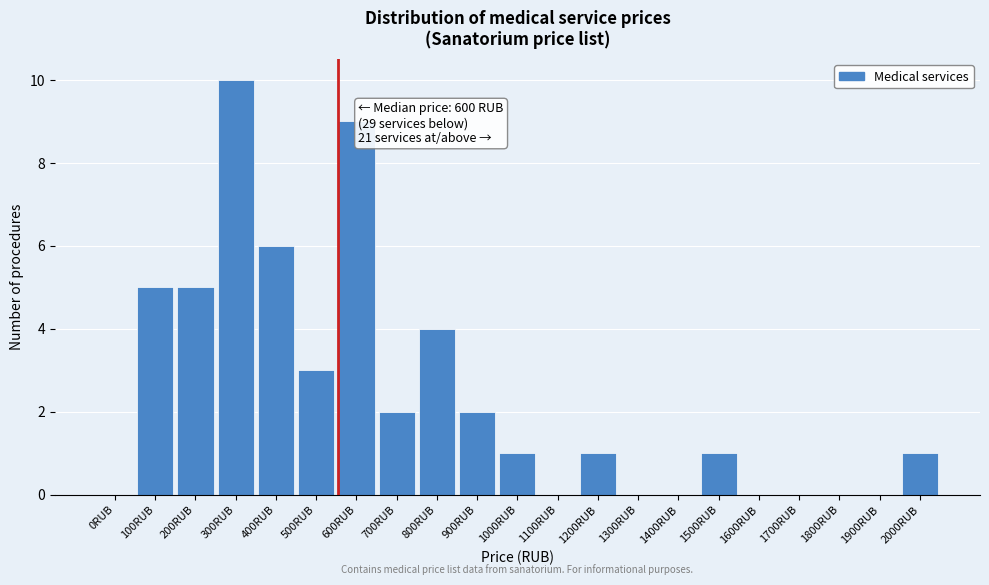

Reading right to left, extract all data points from this chart.

2000RUB=1	1900RUB=0	1800RUB=0	1700RUB=0	1600RUB=0	1500RUB=1	1400RUB=0	1300RUB=0	1200RUB=1	1100RUB=0	1000RUB=1	900RUB=2	800RUB=4	700RUB=2	600RUB=9	500RUB=3	400RUB=6	300RUB=10	200RUB=5	100RUB=5	0RUB=0